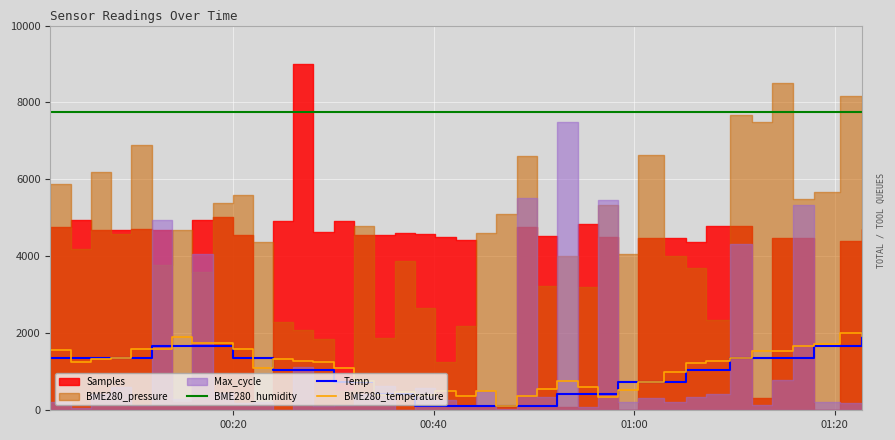

True or false: BME280_temperature and BME280_humidity intersect in this chart.

False